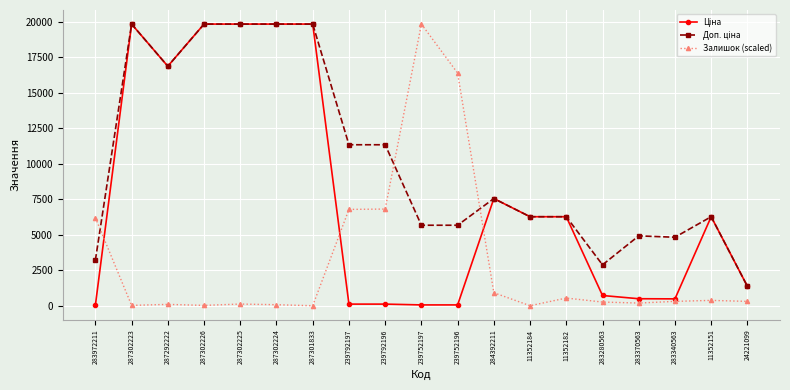

The Залишок (scaled) series shows 70.4 at 287302224. True or false?

True